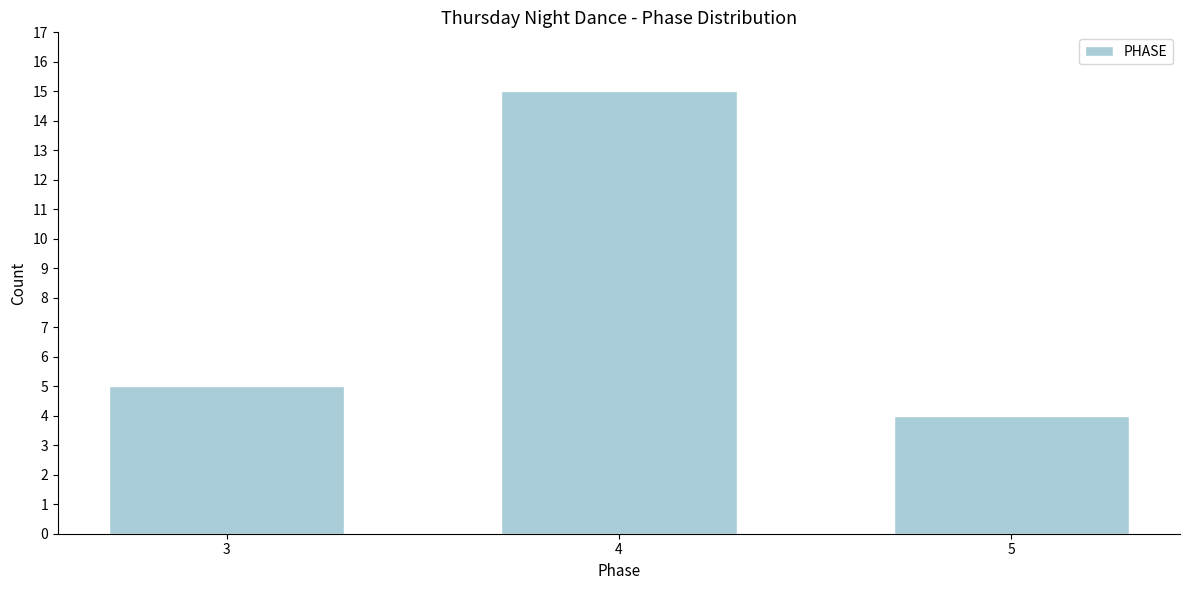

Reading left to right, transcribe all the data shown in this chart.

5	15	4